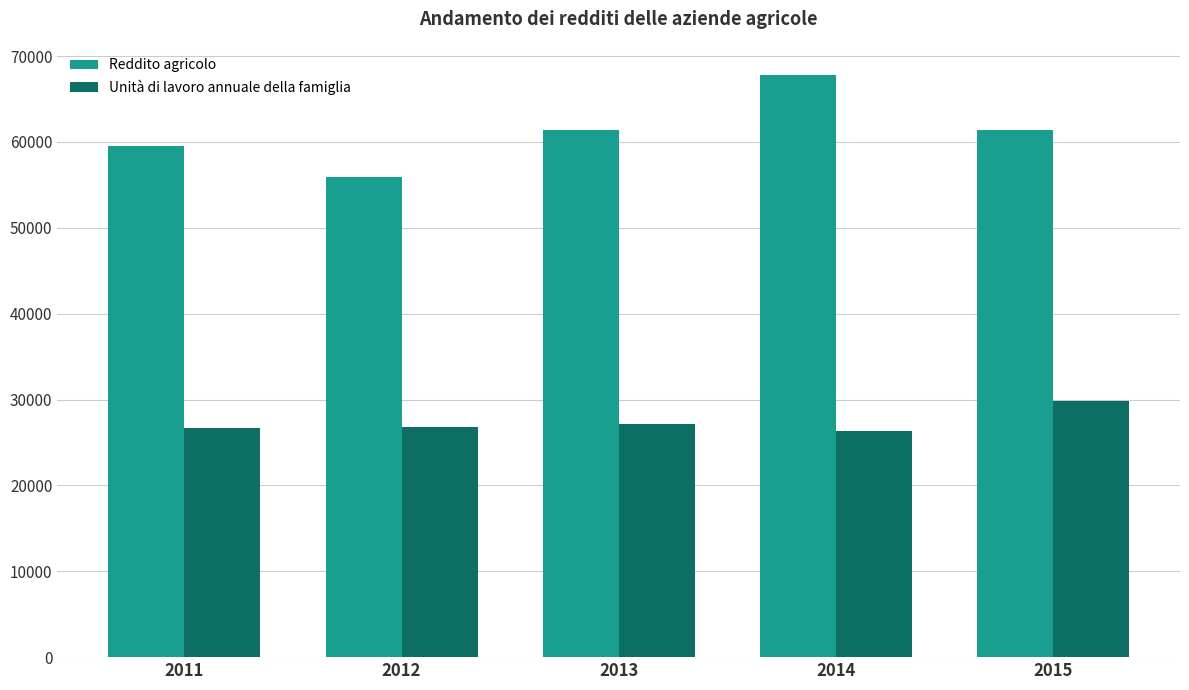

Is it true that Reddito agricolo equals 55965 at 2012?

True